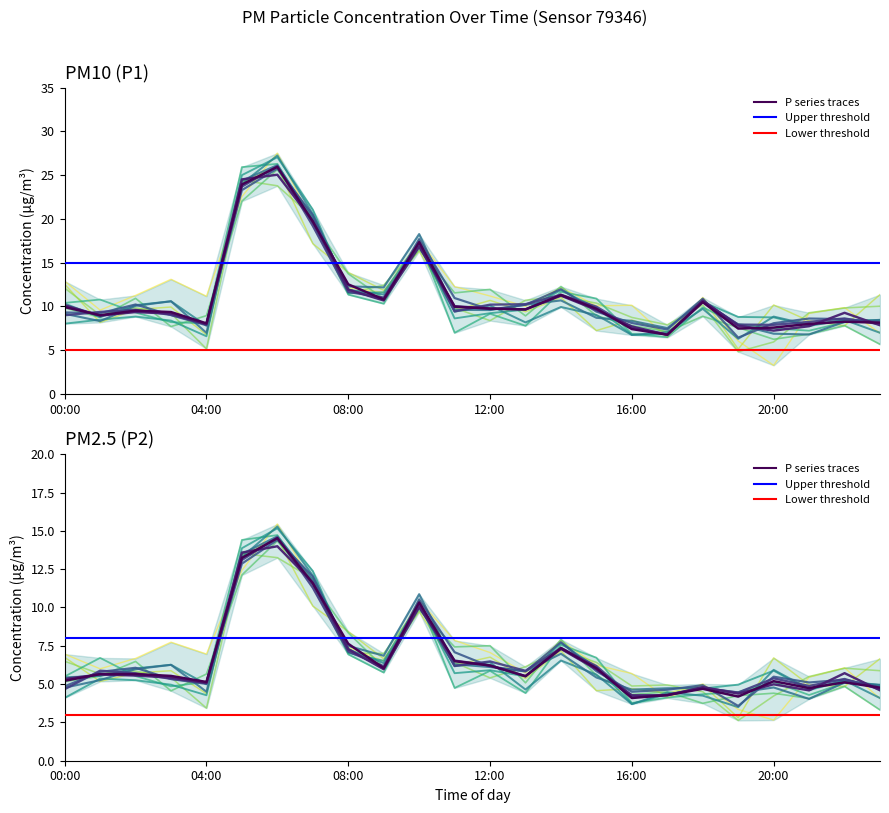

True or false: P1 and P2 cross at least once.

False